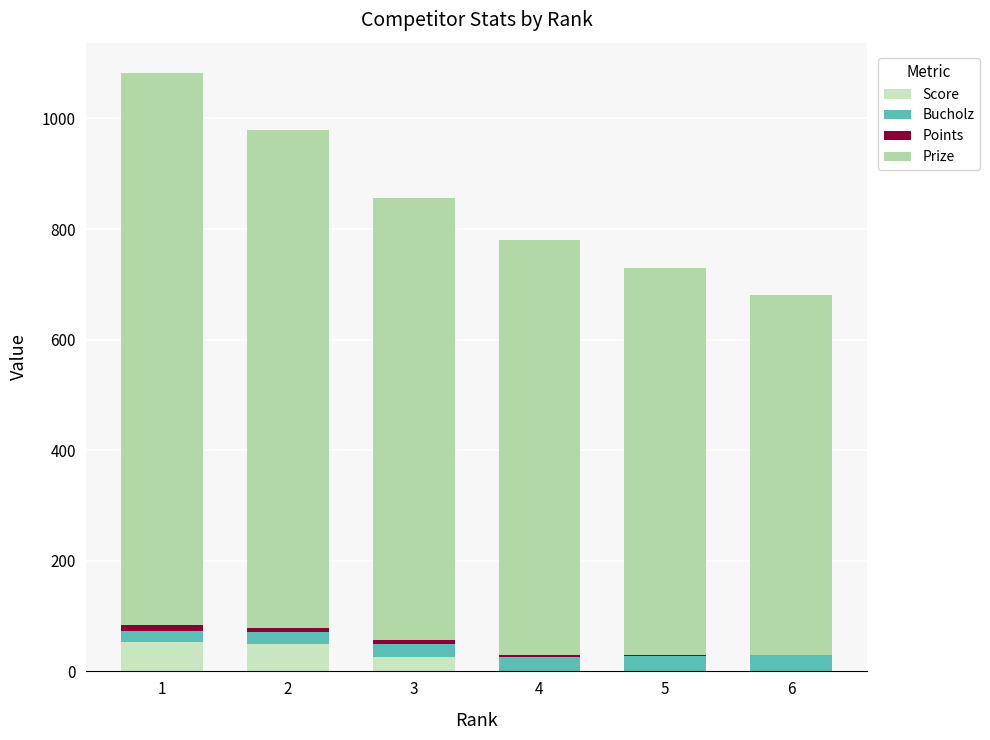

Are the bars horizontal?

No